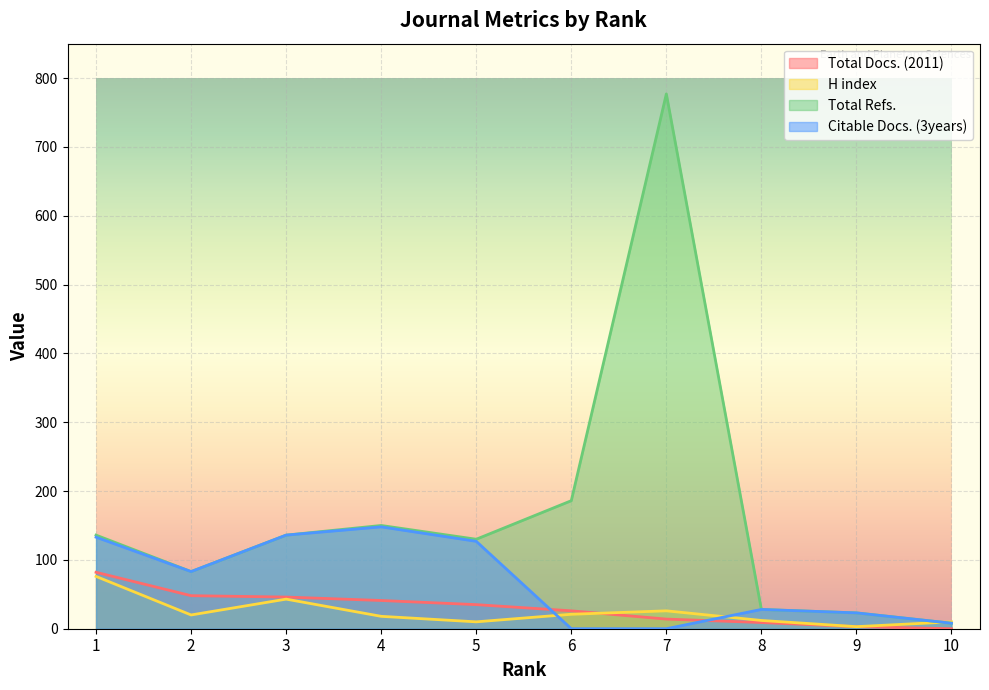

Is it true that Citable Docs. (3years) equals 28 at 8?

True